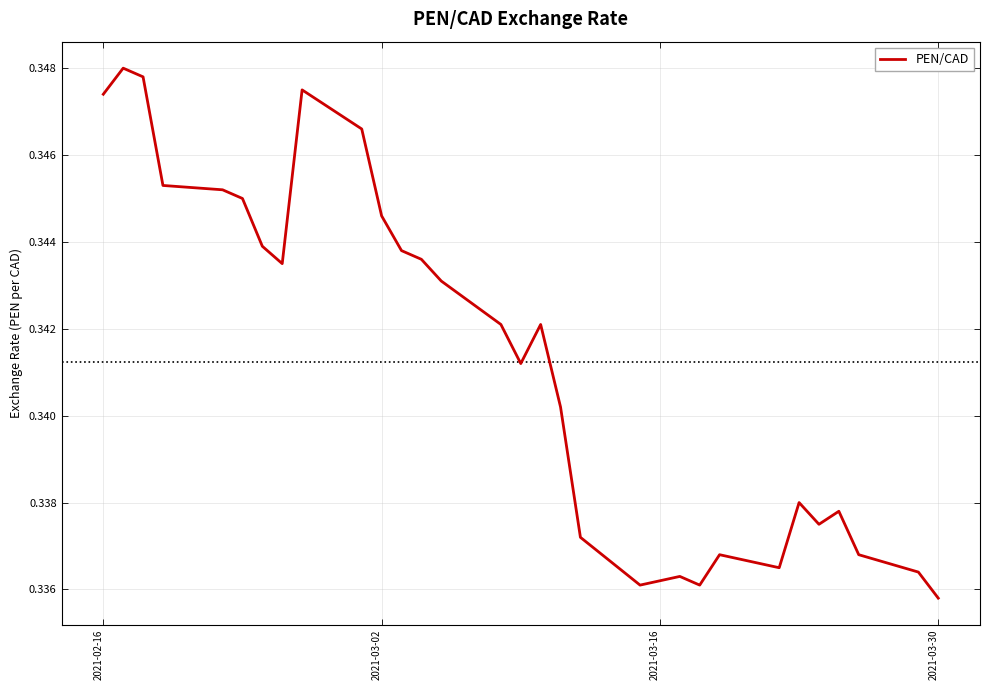

Is this an area chart (filled region under the line)?

No